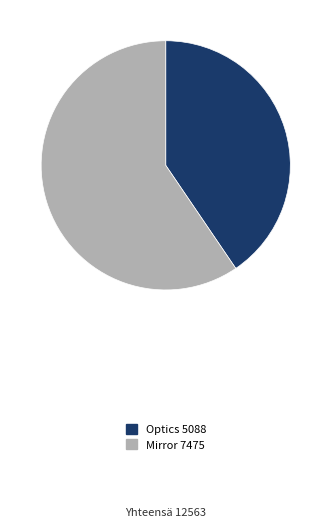

The Mirror slice represents 60% of the pie. True or false?

True